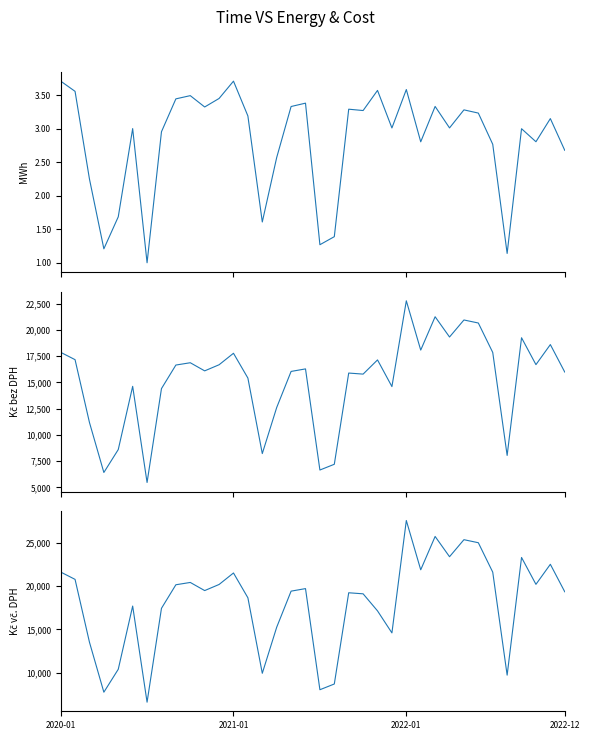

The Kč bez DPH series shows 8049.7 at 31. True or false?

True